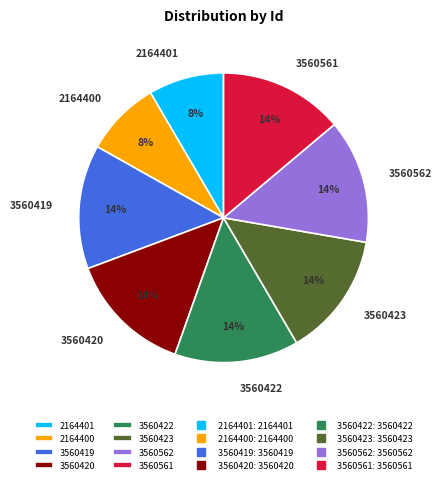

Combined, do 2164401 and 3560561 account for over 50%?

No